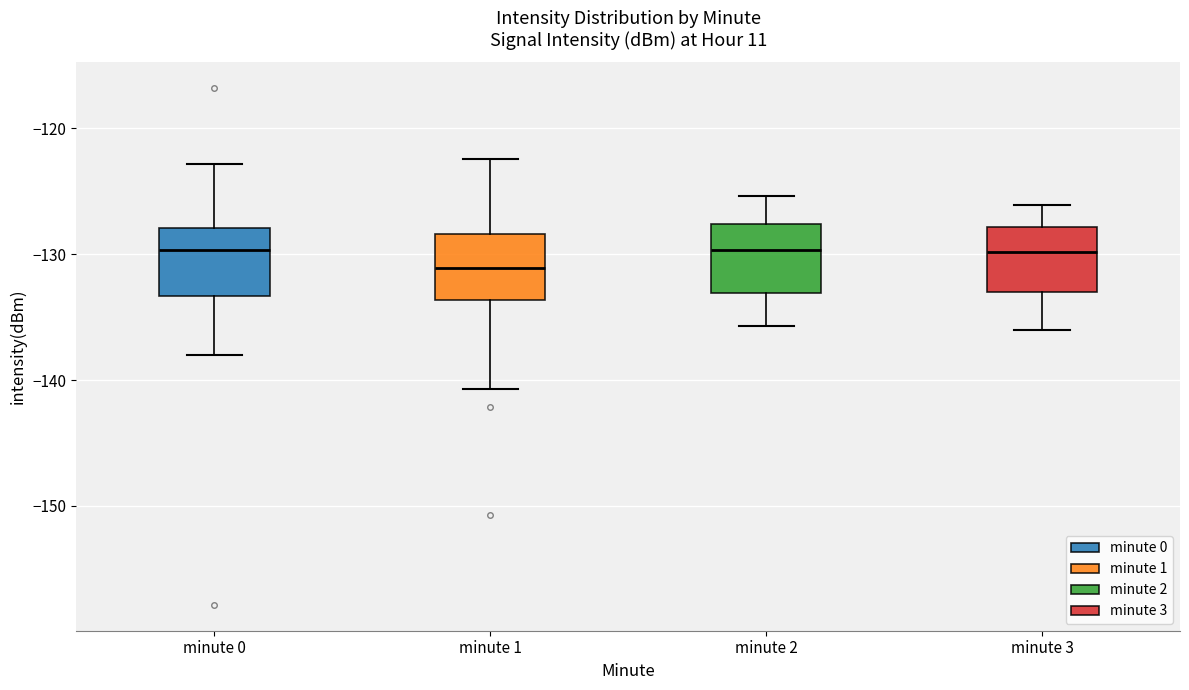

Which box has the lowest median line?

minute 1